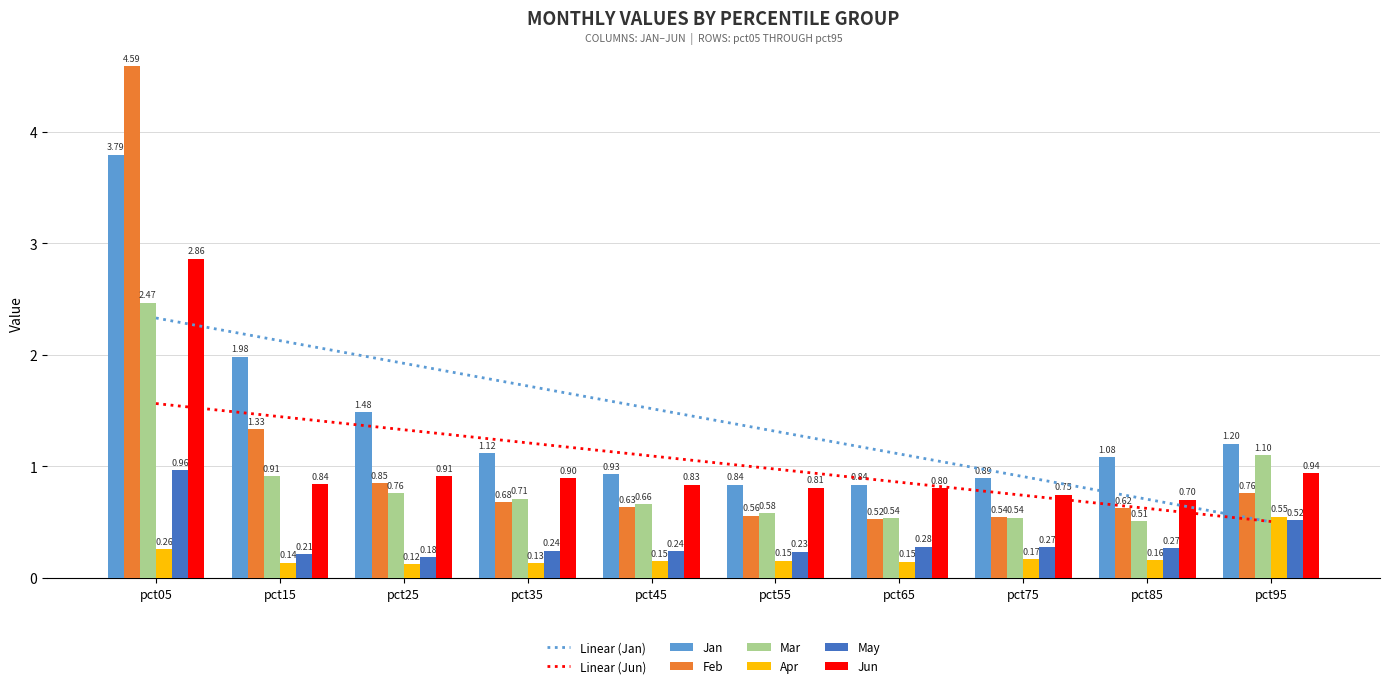

How many bars are there in each group?

6